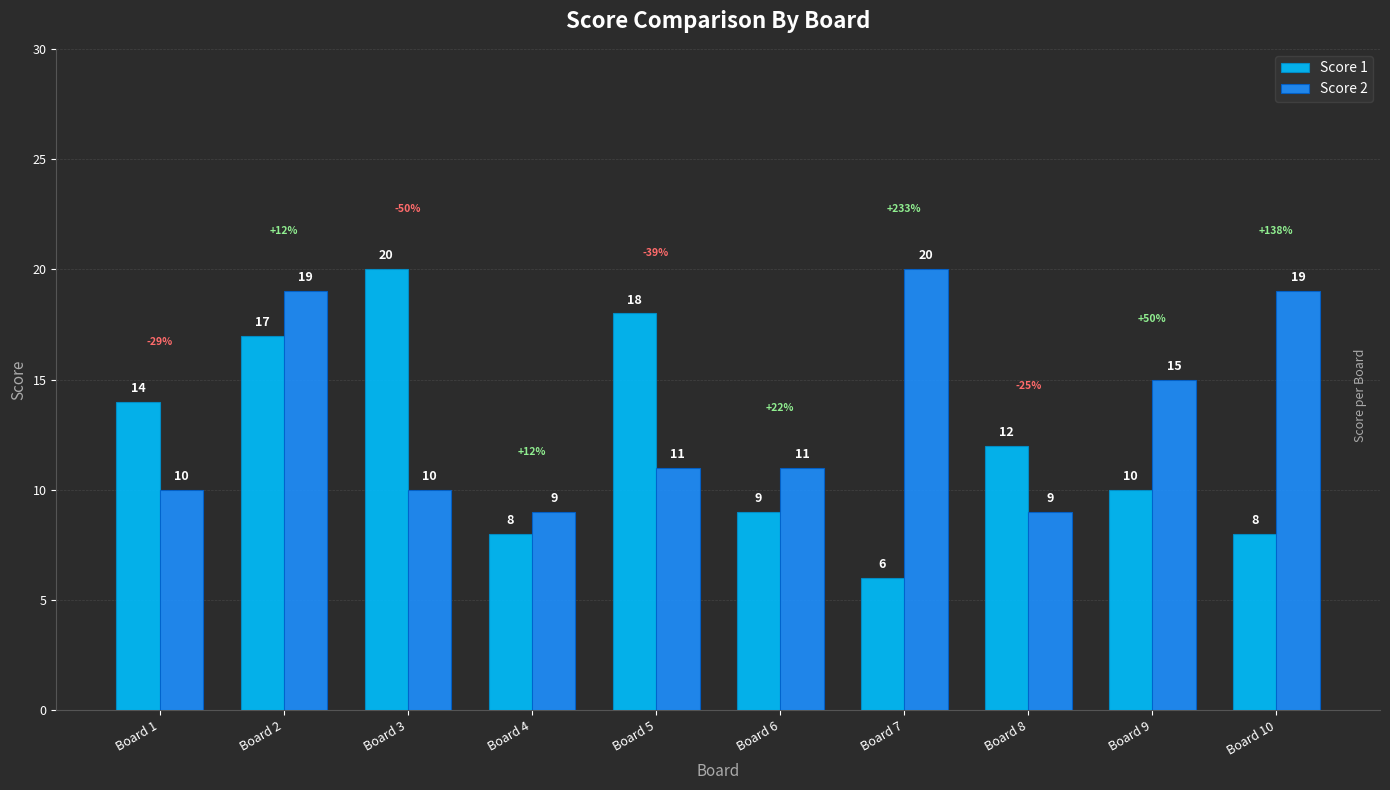

How many bars are there in each group?

2